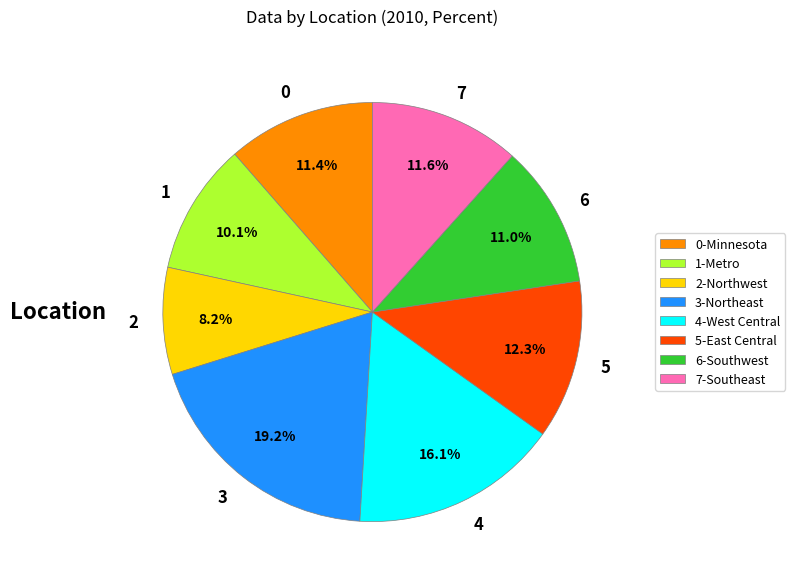

Which slice is the largest?

3-Northeast